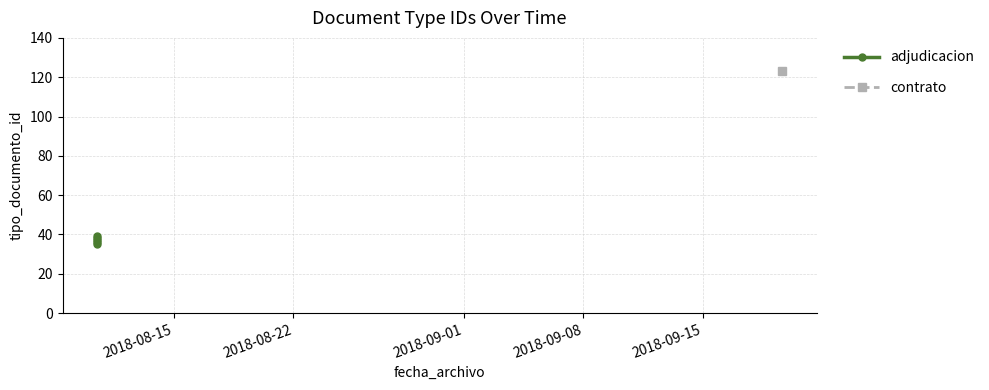

What is the difference between the second highest and minimum values?

3